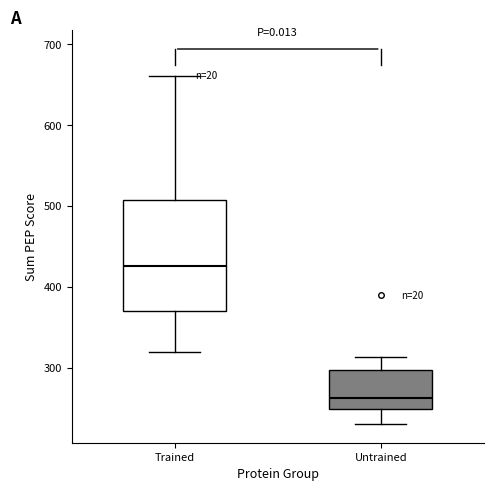

Which box is the tallest, from its lower edge to its upper edge?

Trained